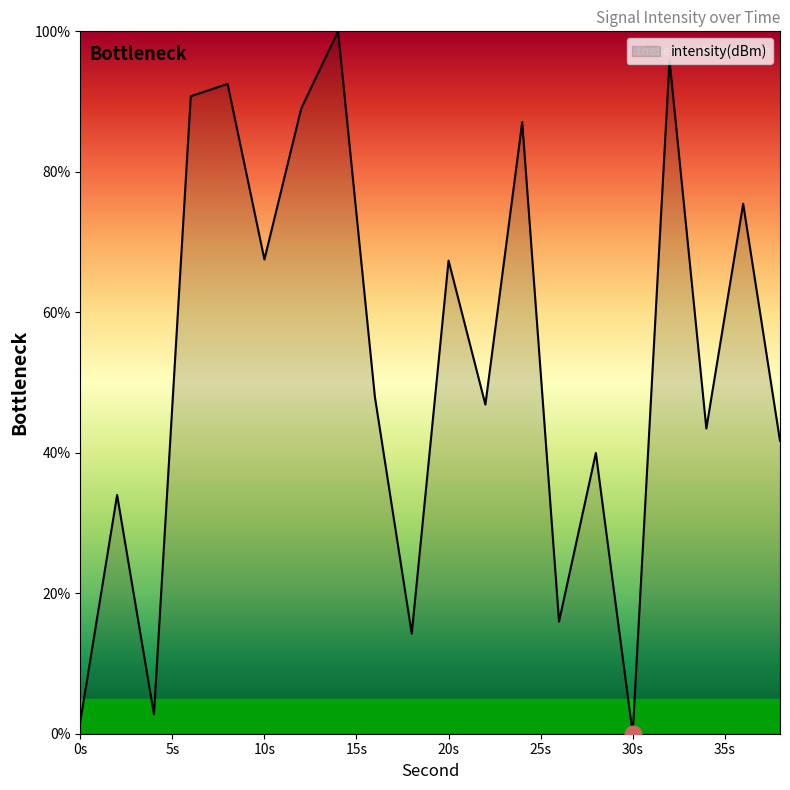

What is the difference between the maximum and minimum values?

100.0